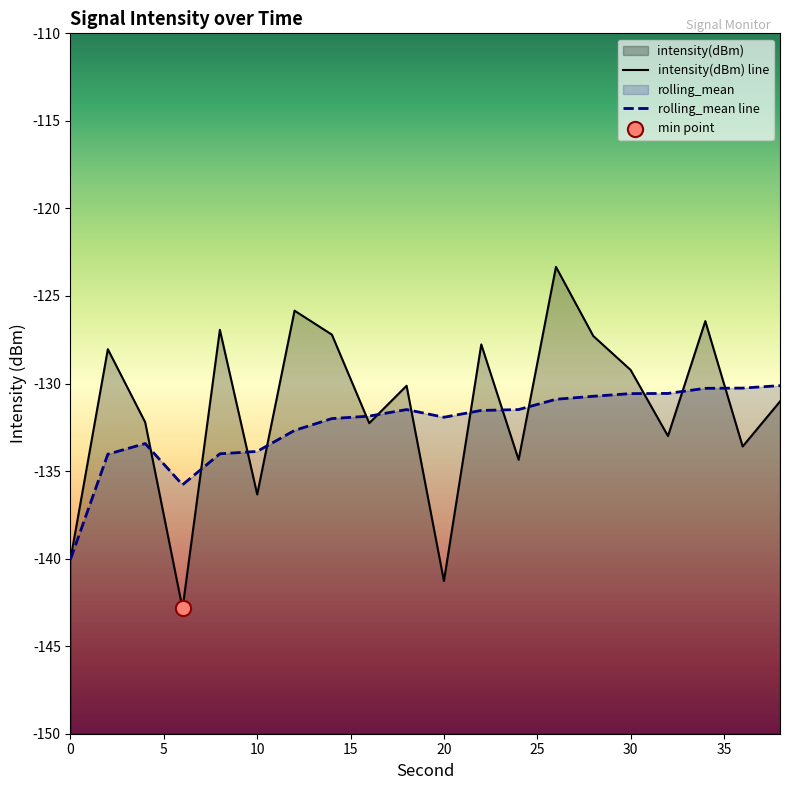

What is the total value across all series at 20?

-273.2